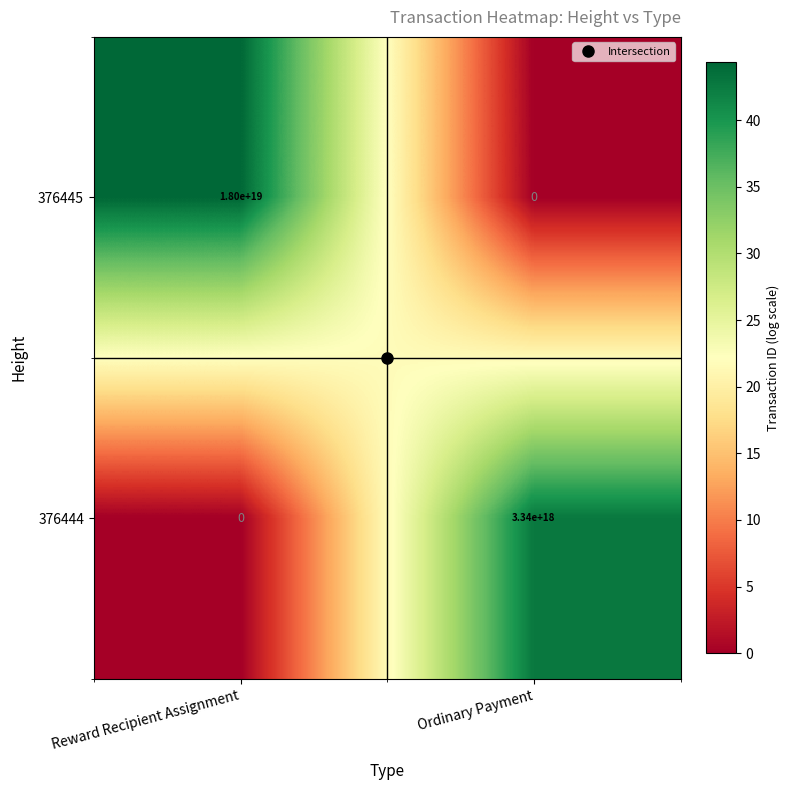

At which label does 376444 reach its minimum?

Reward Recipient Assignment